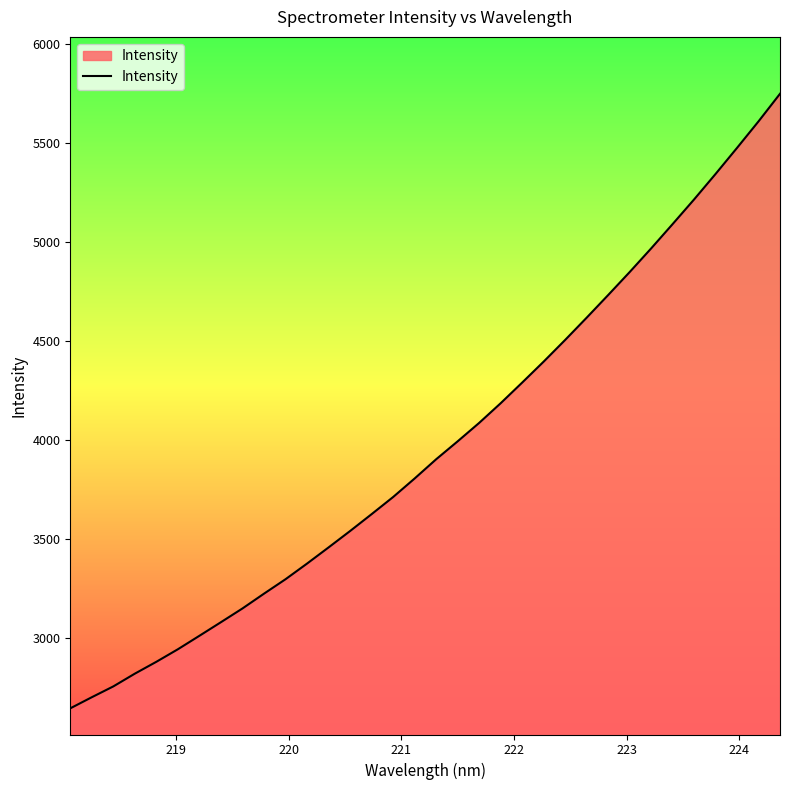

What is the maximum value shown in the chart?

5750.2